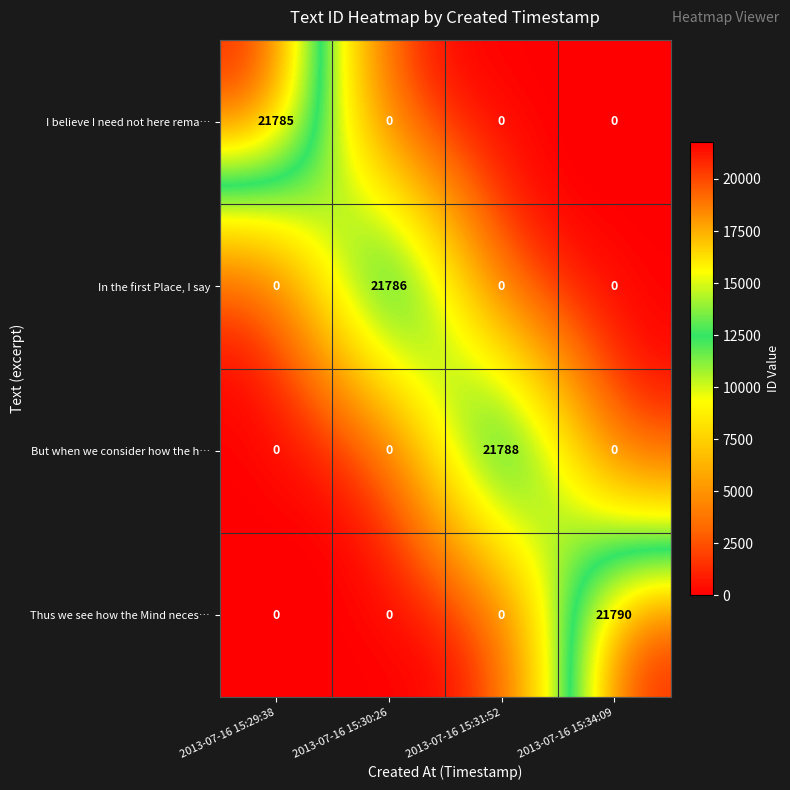

Count the In the first Place, I say values in the range 0 to 21786.

4